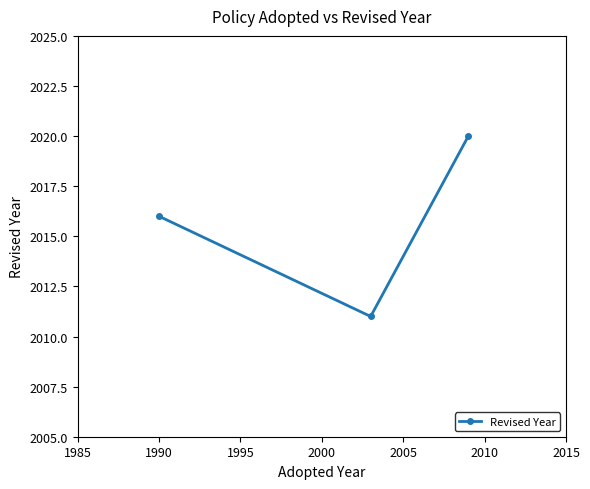

How many series are shown in this chart?

1